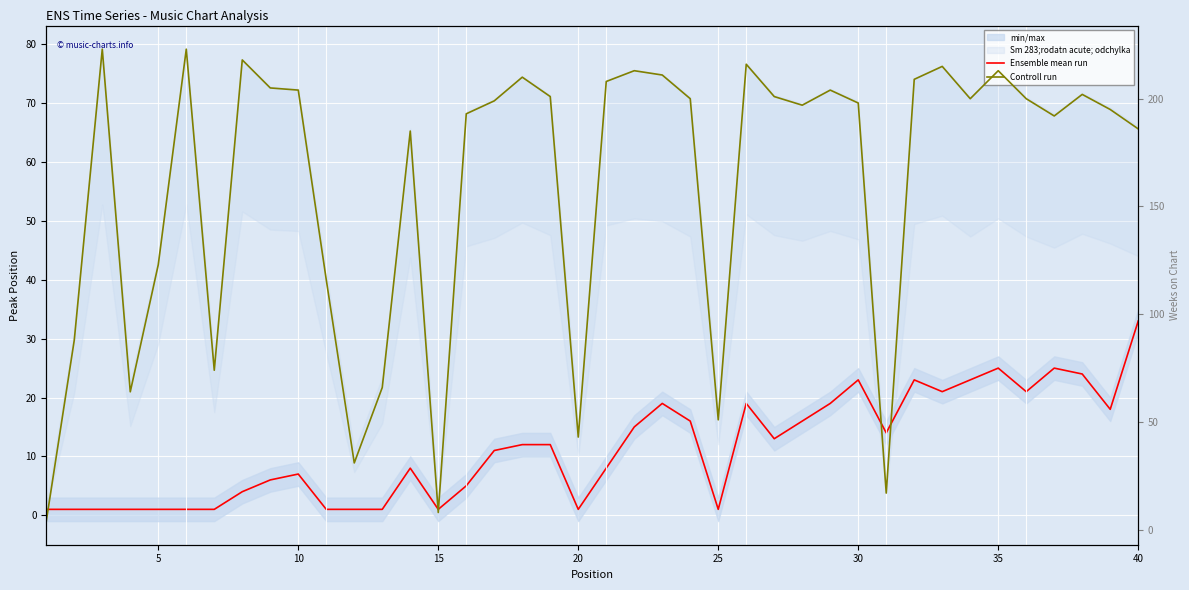

How many interior local valleys does the Ensemble mean run series have?

8